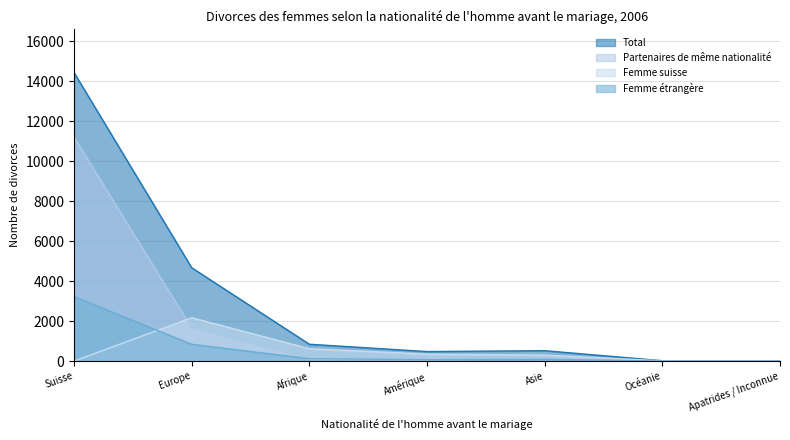

What is the difference between the Total values at Apatrides / Inconnue and Suisse?

14418